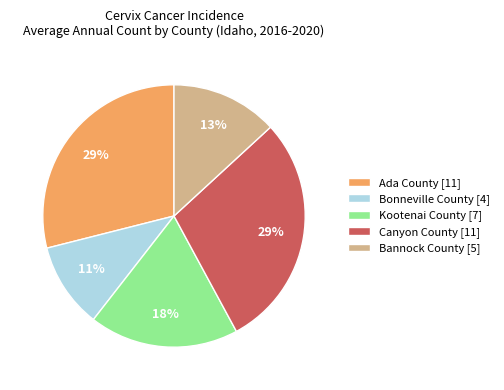

Does any single category account for the majority?

No